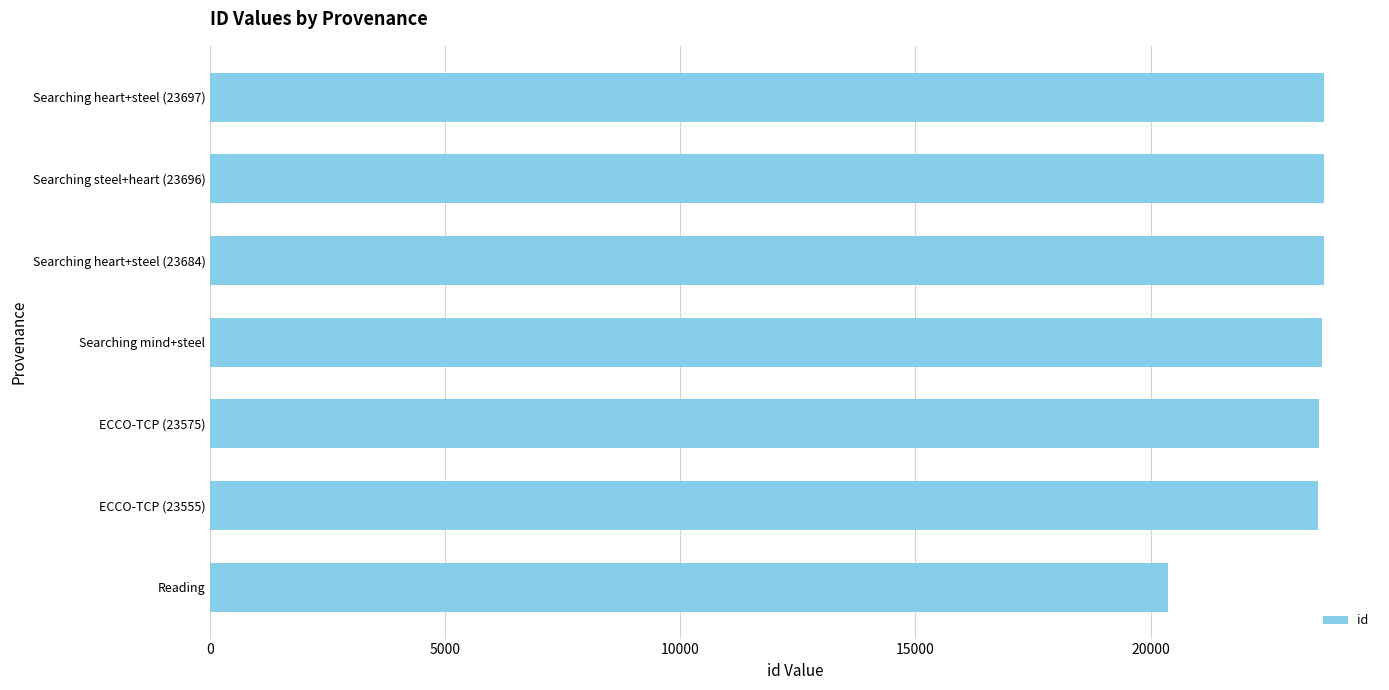

True or false: the data shows 33500 at Searching mind+steel.

False